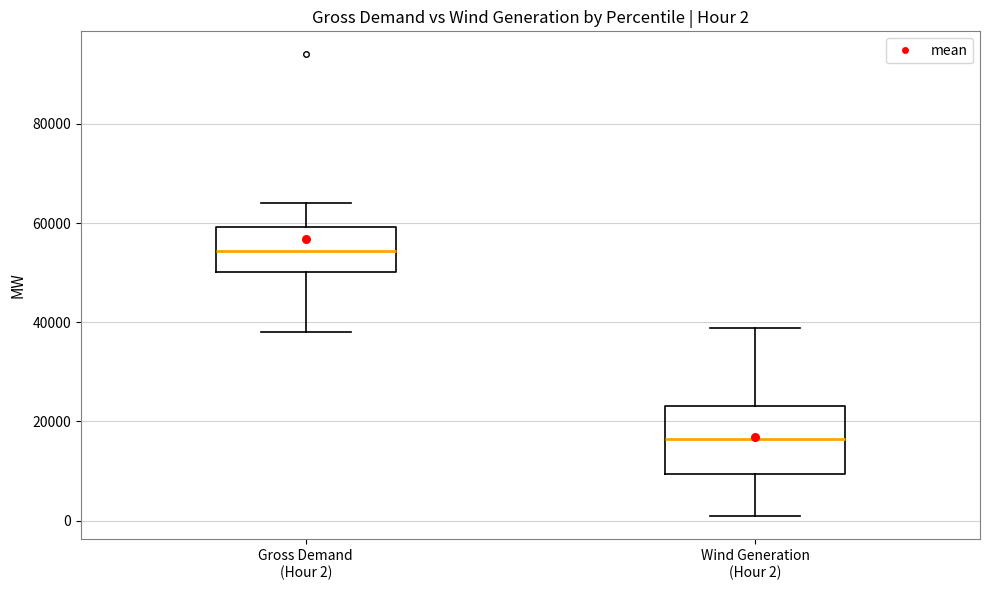

Which box is the tallest, from its lower edge to its upper edge?

Wind Generation (Hour 2)